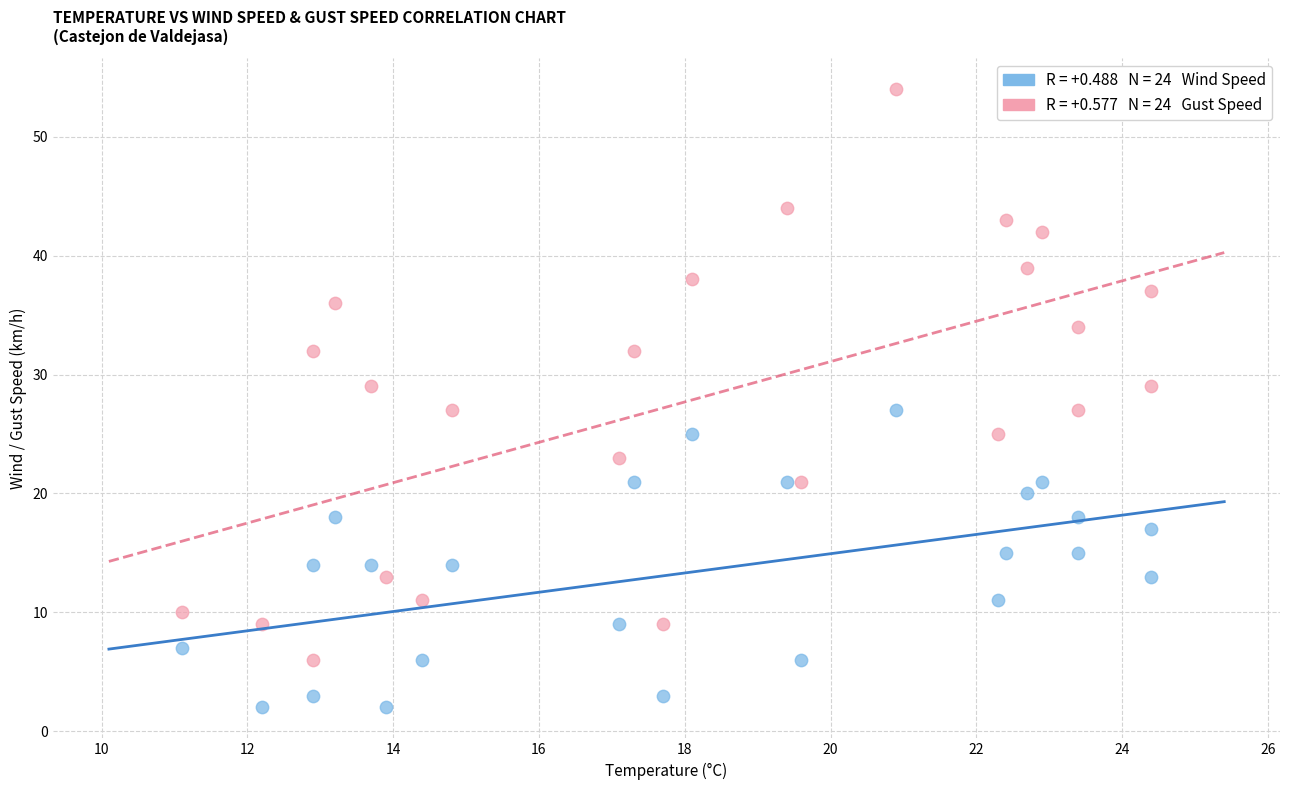

Across all data points, what is the range of Y values (max minus min)?

52